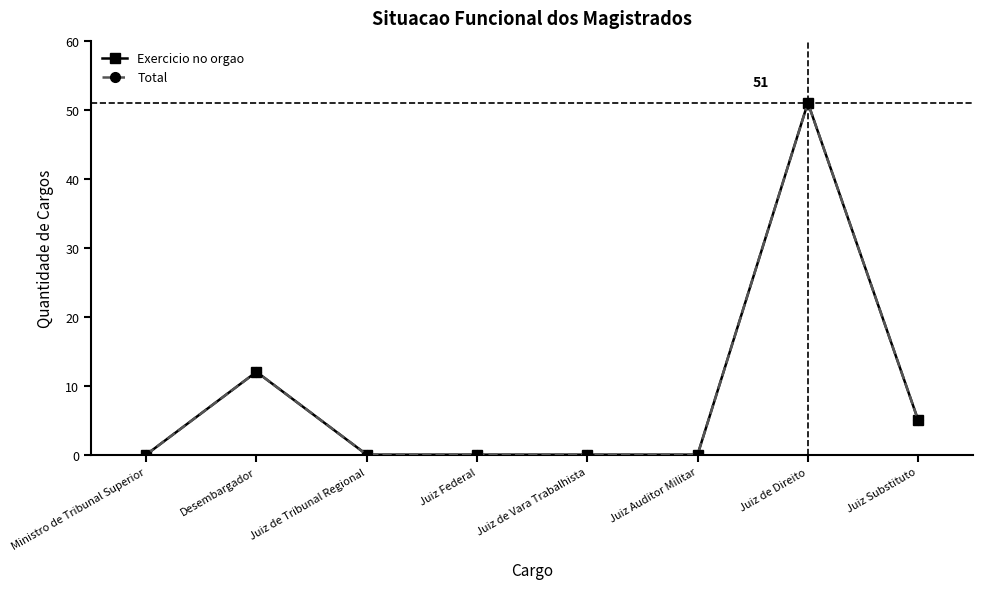

Does the chart have visible grid lines?

No